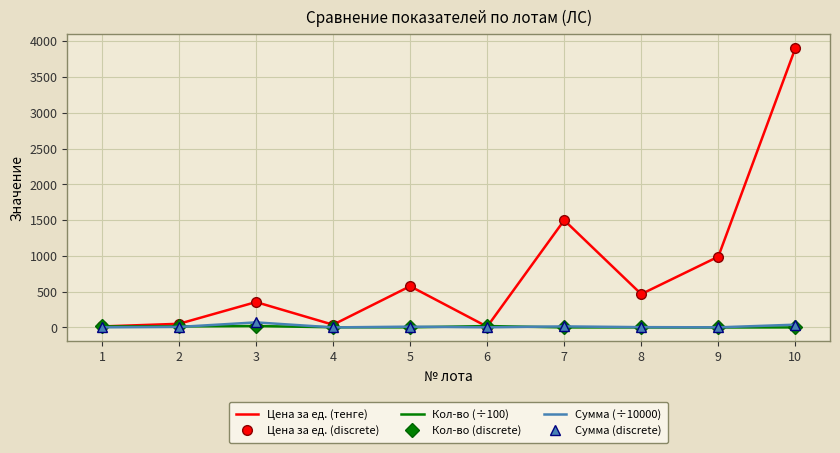

What is the sum of the Цена за ед. (discrete) values at 9 and 10?

4895.3